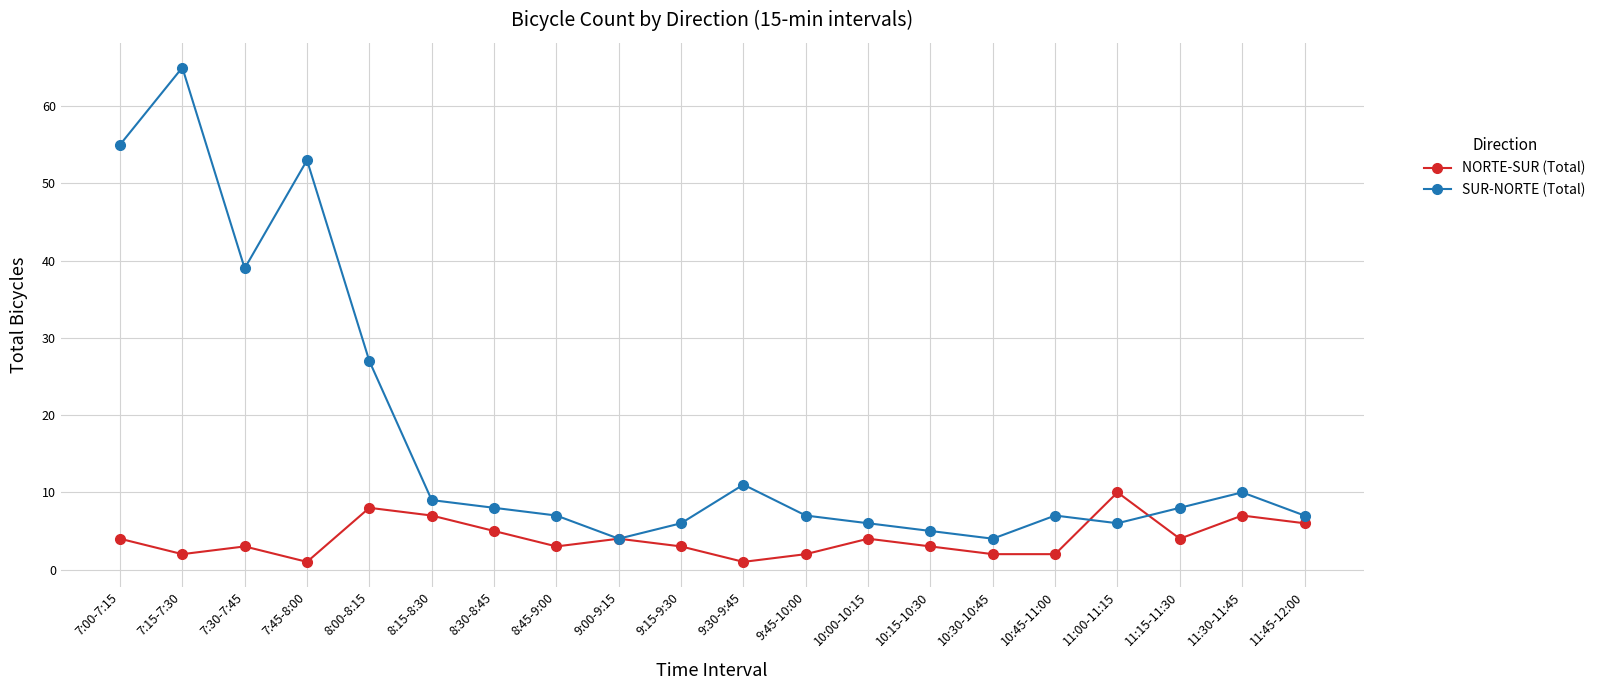

Between 7:15-7:30 and 10:00-10:15, which series saw the biggest shift?

SUR-NORTE (Total)